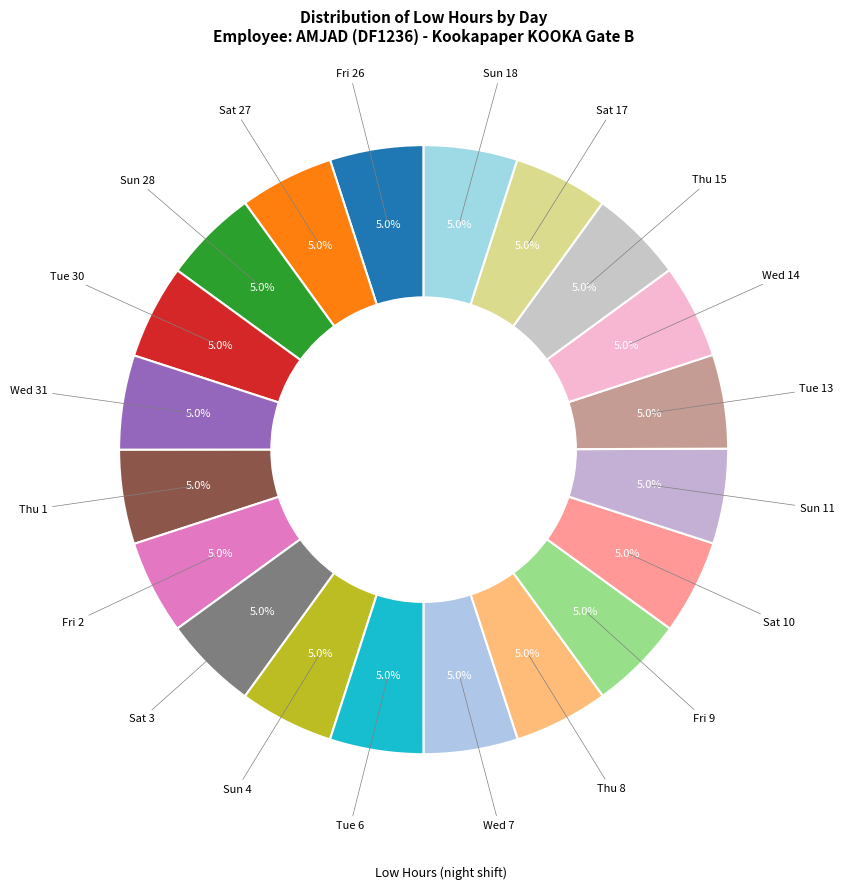

How many segments does this pie chart have?

20